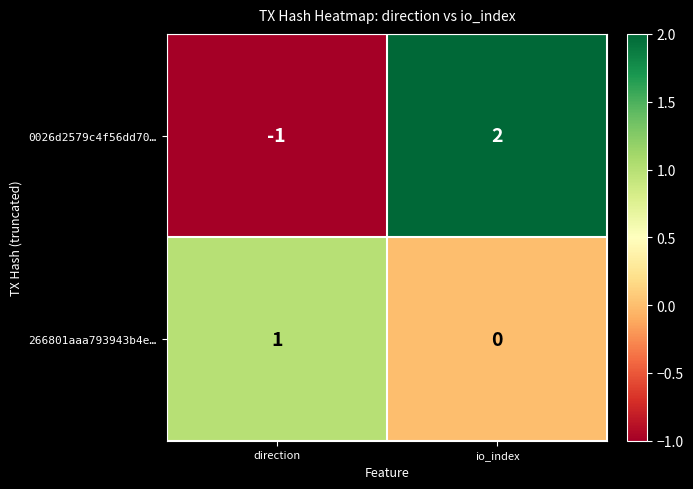

At which category does the chart reach its minimum across all series?

direction